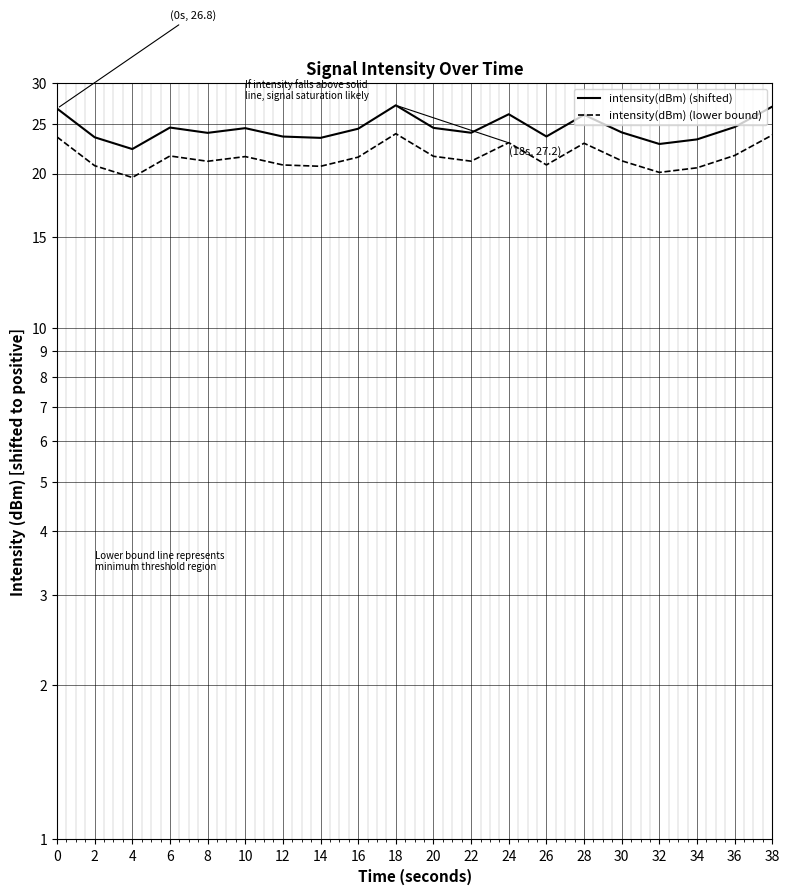

How many series are shown in this chart?

2